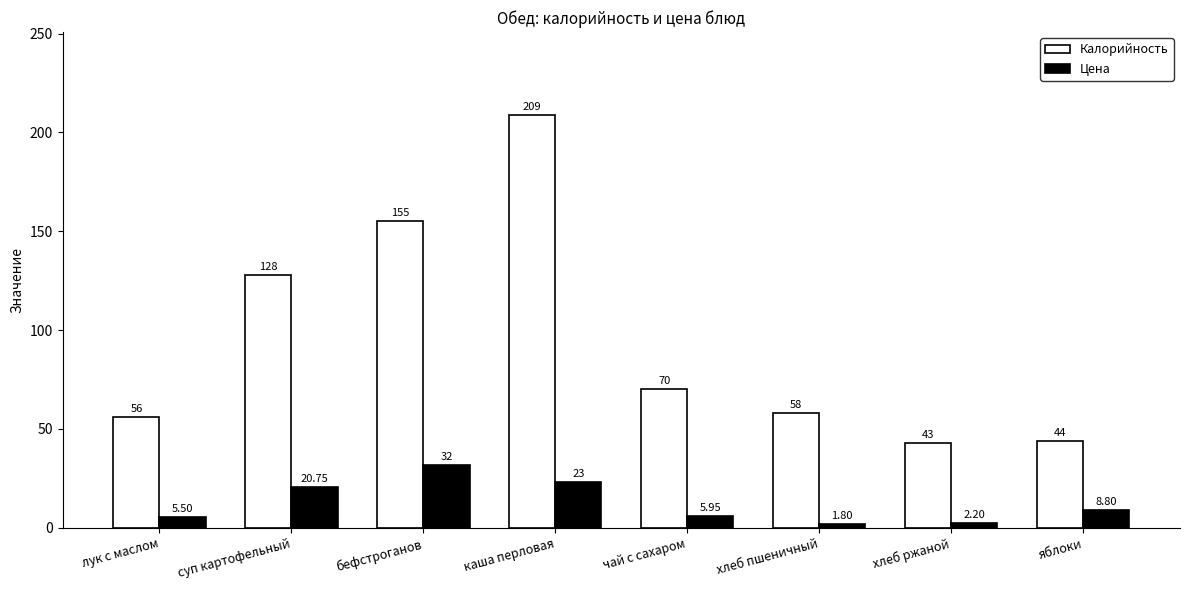

What is the lowest value of the Цена series?

1.8